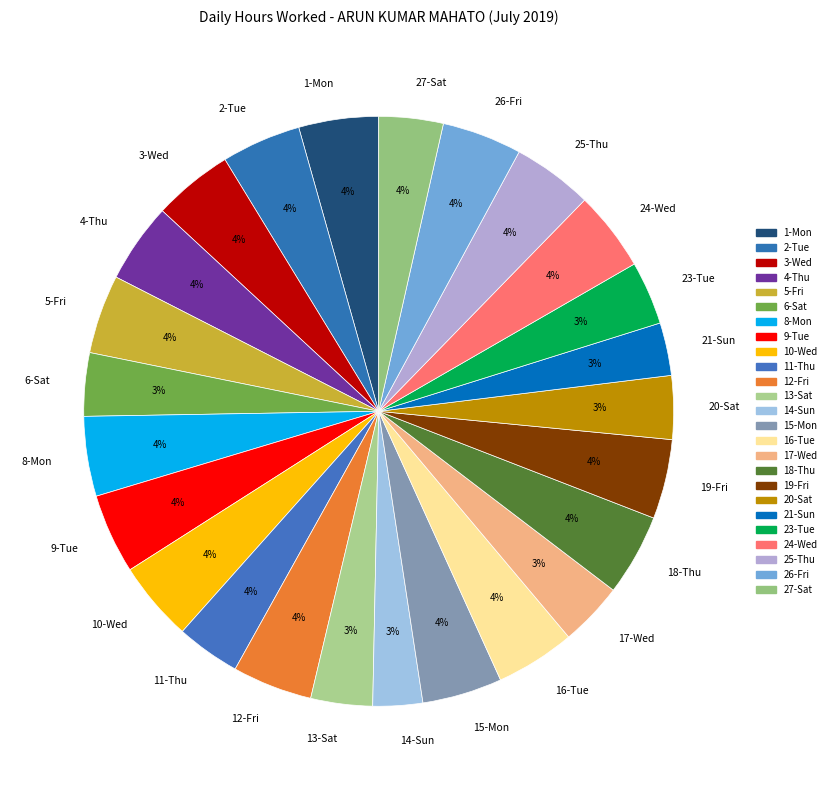

Does 25-Thu account for over 50% of the chart?

No